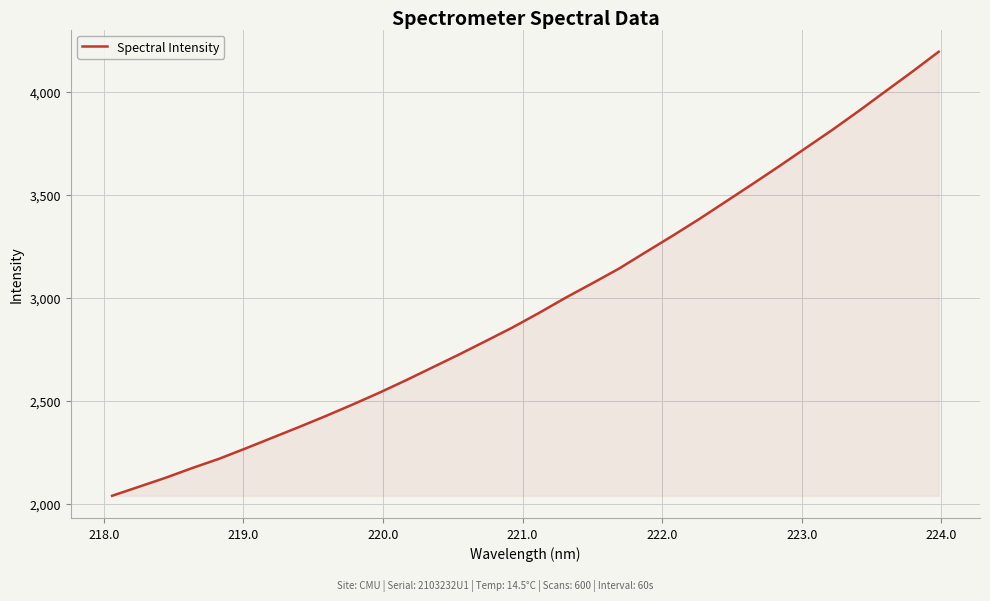

What is the maximum value shown in the chart?

4194.8